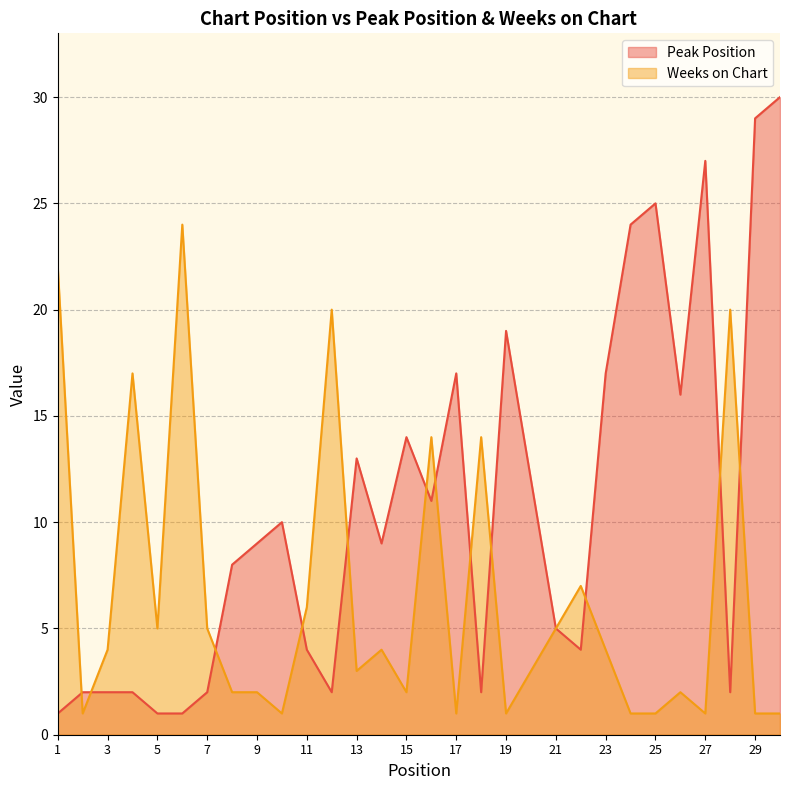

What is the difference between the highest and lowest values at 20?

9